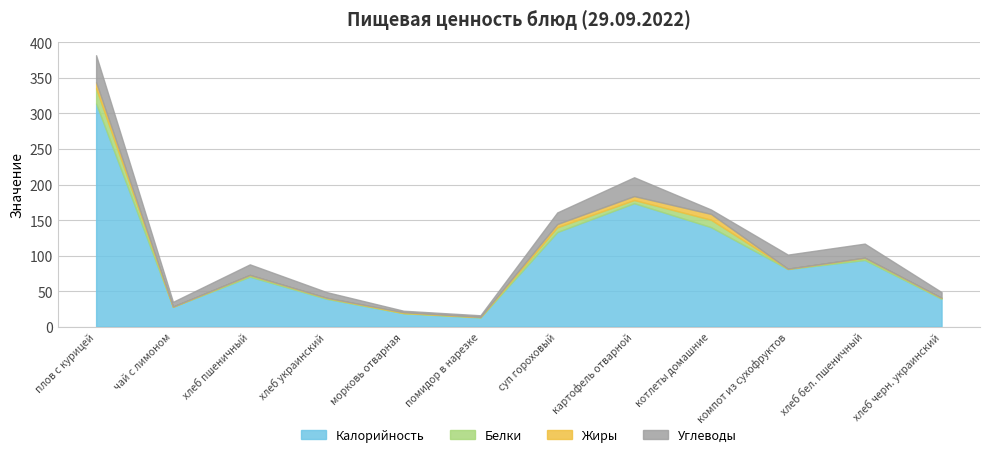

How many times do Жиры and Углеводы cross each other?

2